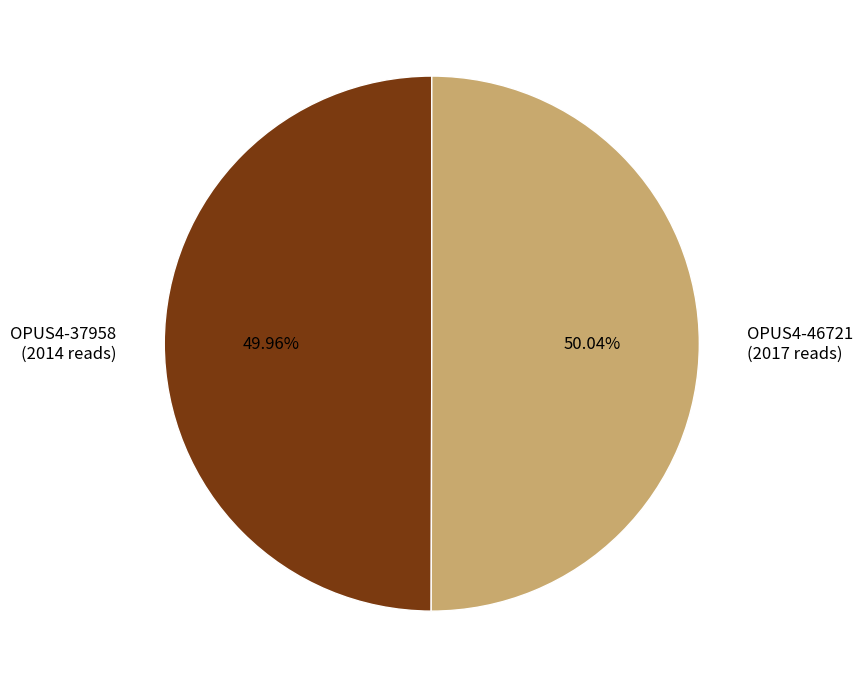

Combined, what portion of the pie is OPUS4-37958 and OPUS4-46721?

100.0%